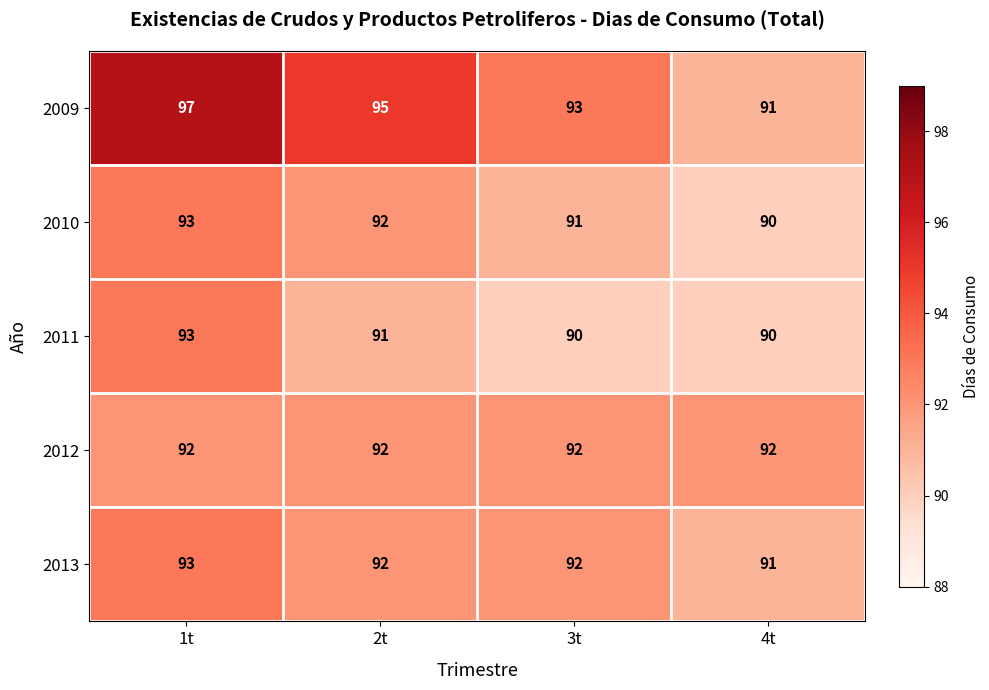

What is the difference between the maximum and minimum values in the 2011 series?

3